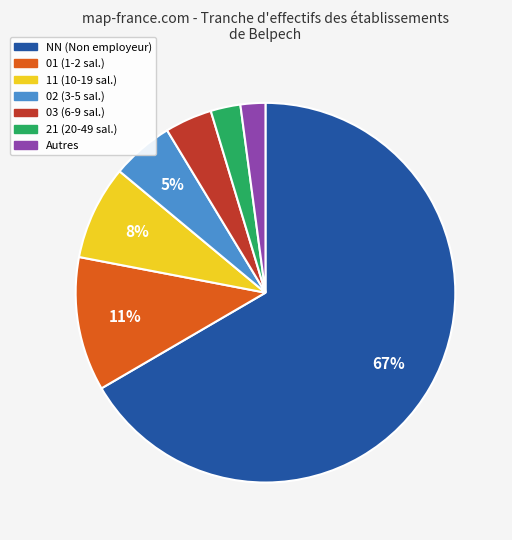

Does any single category account for the majority?

Yes